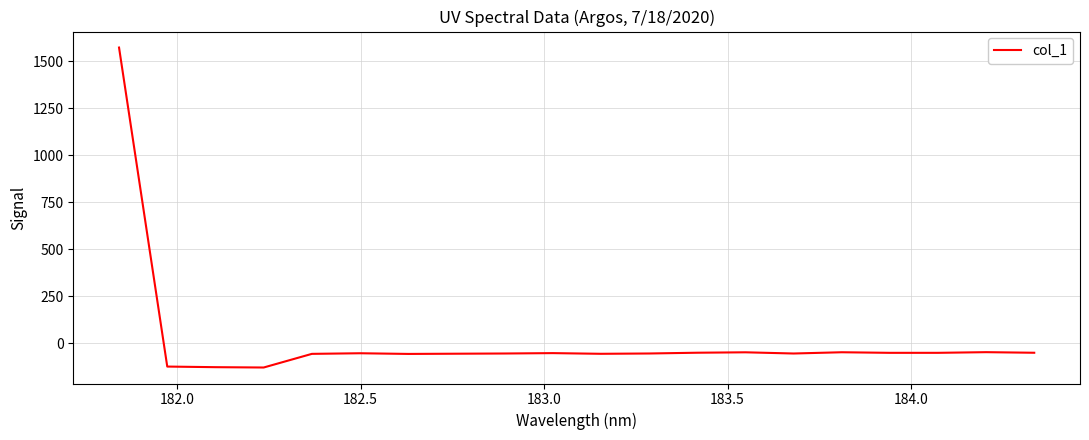

How many lines are shown in the chart?

1